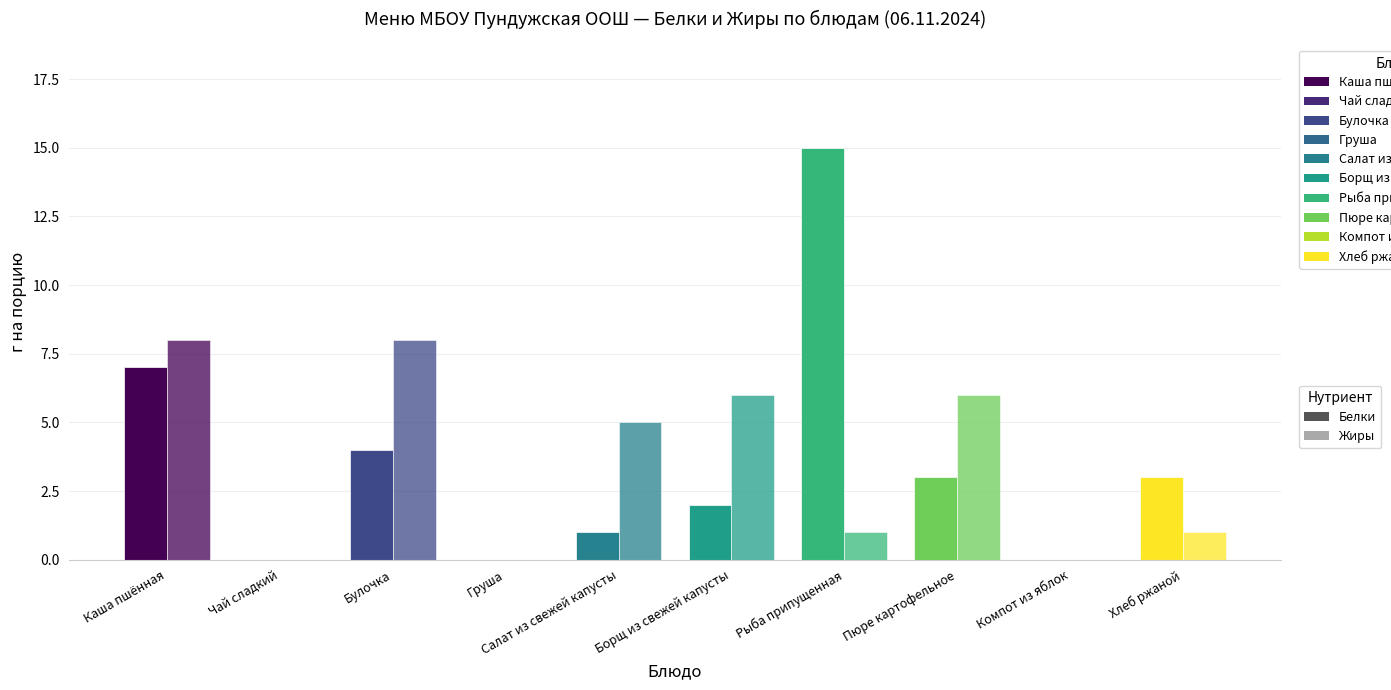

Reading right to left, transcribe all the data shown in this chart.

Белки: Хлеб ржаной=3	Компот из яблок=0	Пюре картофельное=3	Рыба припущенная=15	Борщ из свежей капусты=2	Салат из свежей капусты=1	Груша=0	Булочка=4	Чай сладкий=0	Каша пшённая=7
Жиры: Хлеб ржаной=1	Компот из яблок=0	Пюре картофельное=6	Рыба припущенная=1	Борщ из свежей капусты=6	Салат из свежей капусты=5	Груша=0	Булочка=8	Чай сладкий=0	Каша пшённая=8